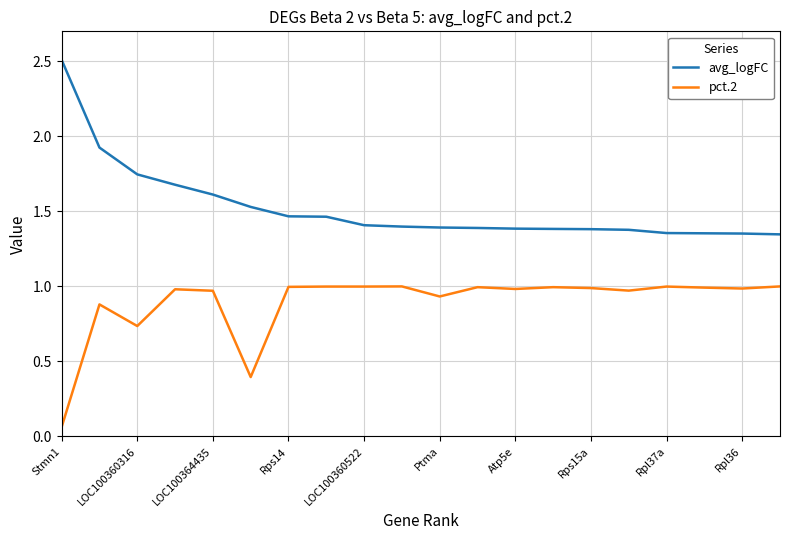

List the series in order of their overall mean, highest first.

avg_logFC, pct.2